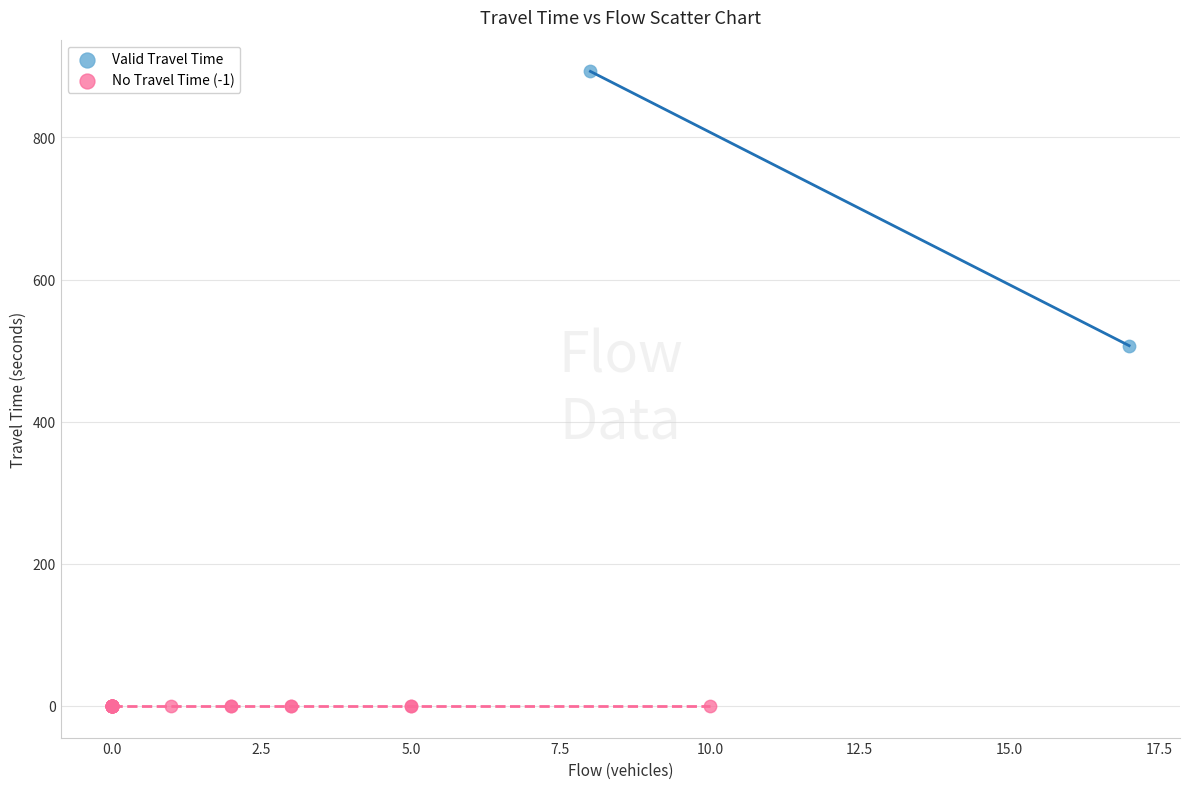

Which series reaches the minimum Y coordinate?

No Travel Time (-1)